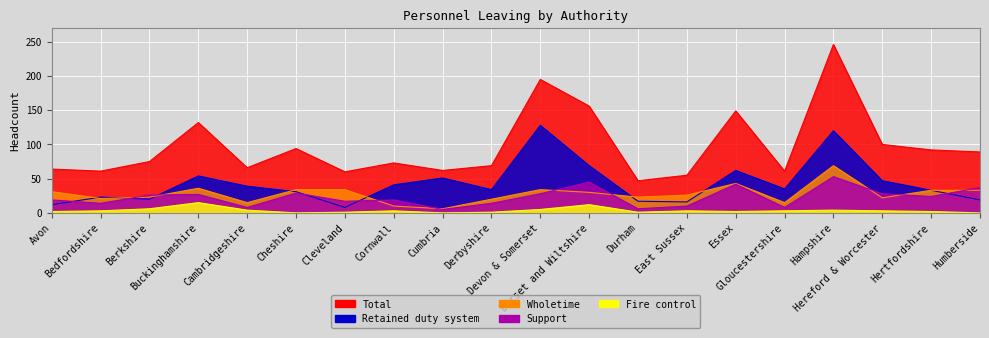

Does the chart display data point markers on the line(s)?

No